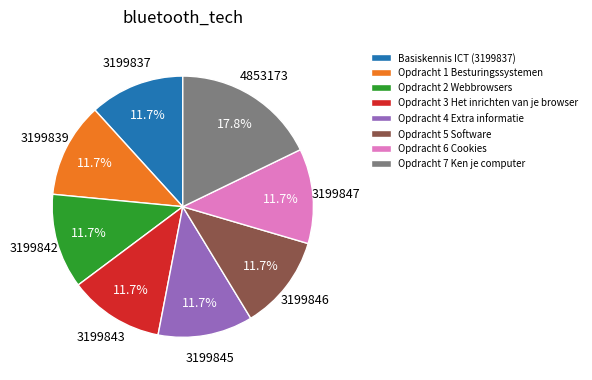

The Basiskennis ICT (3199837) slice represents 12% of the pie. True or false?

True